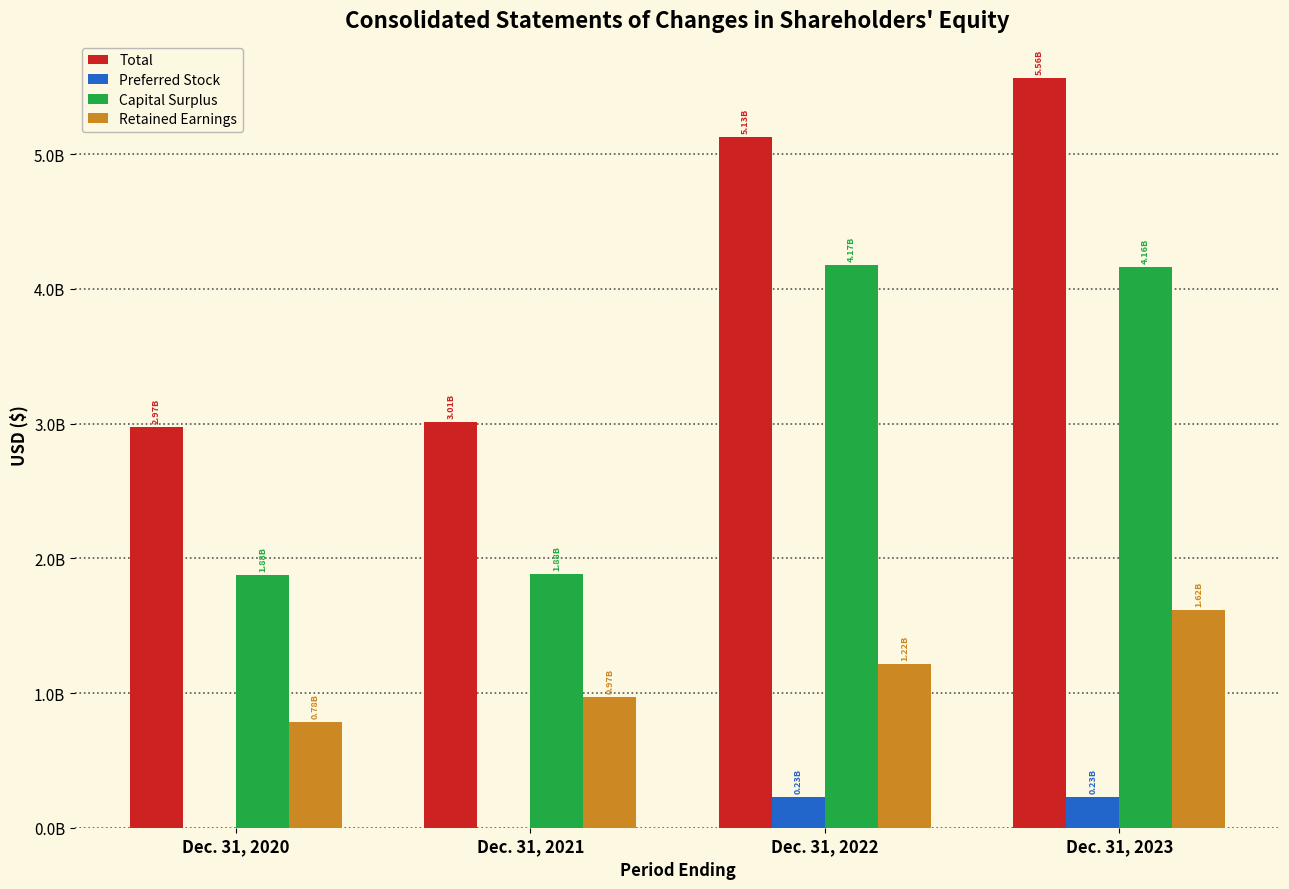

Which category has the lowest value in the Total series?

Dec. 31, 2020